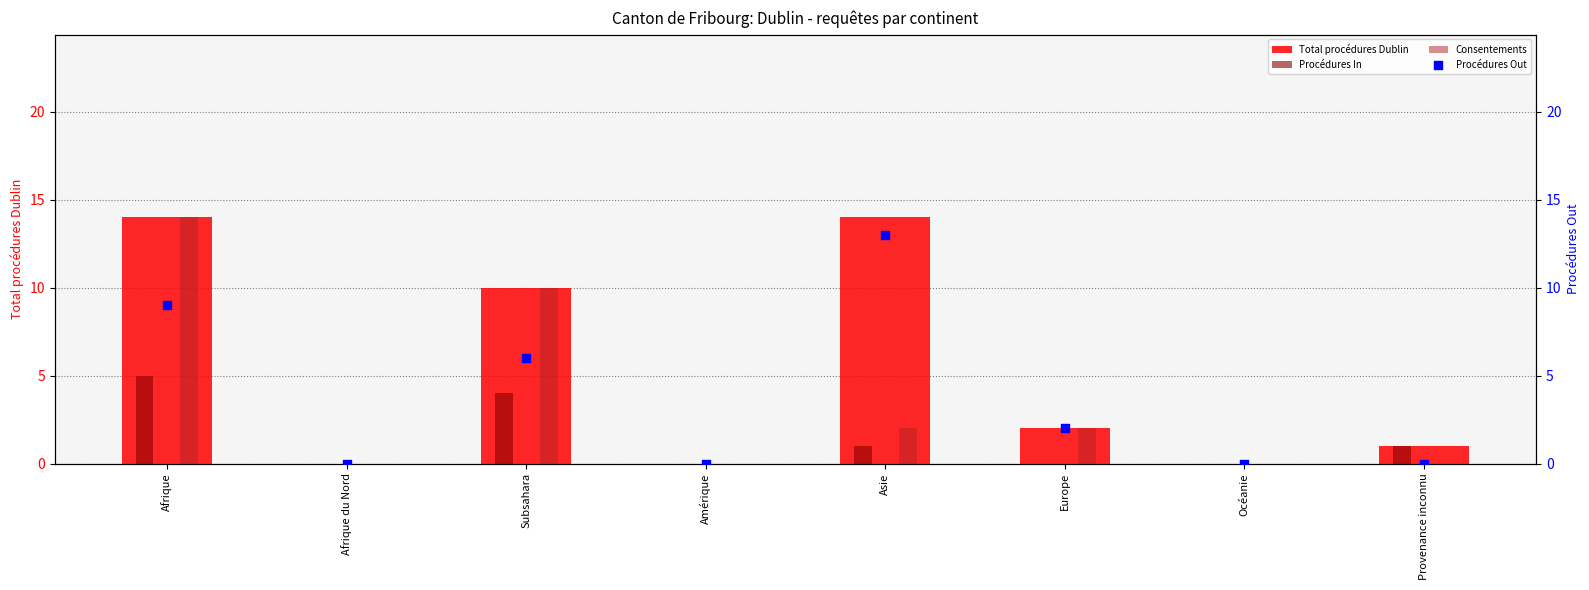

What are all the series names shown in the legend?

Total procédures Dublin, Procédures In, Consentements, Procédures Out